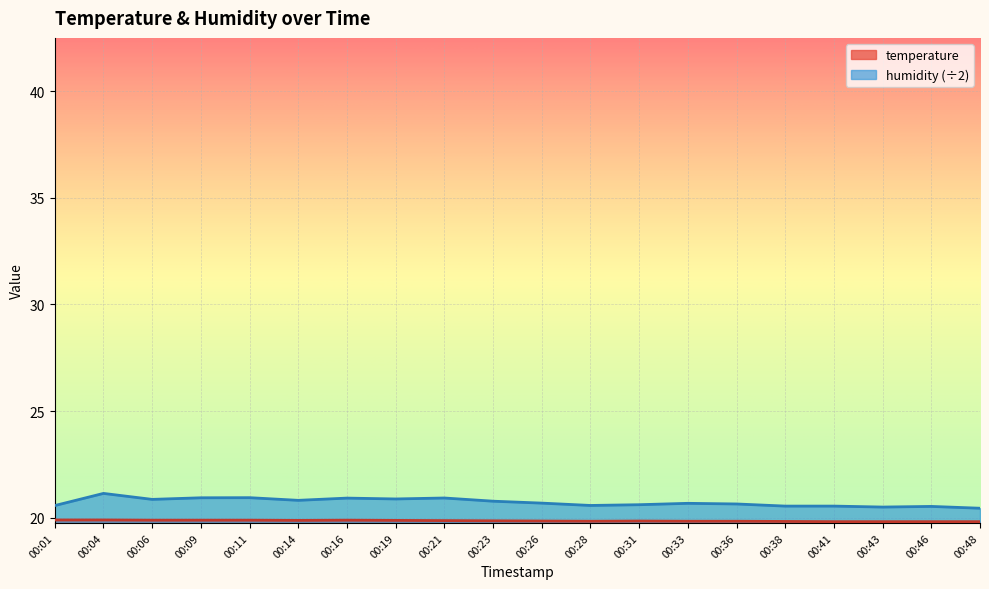

Read the humidity value at 00:46.

20.5